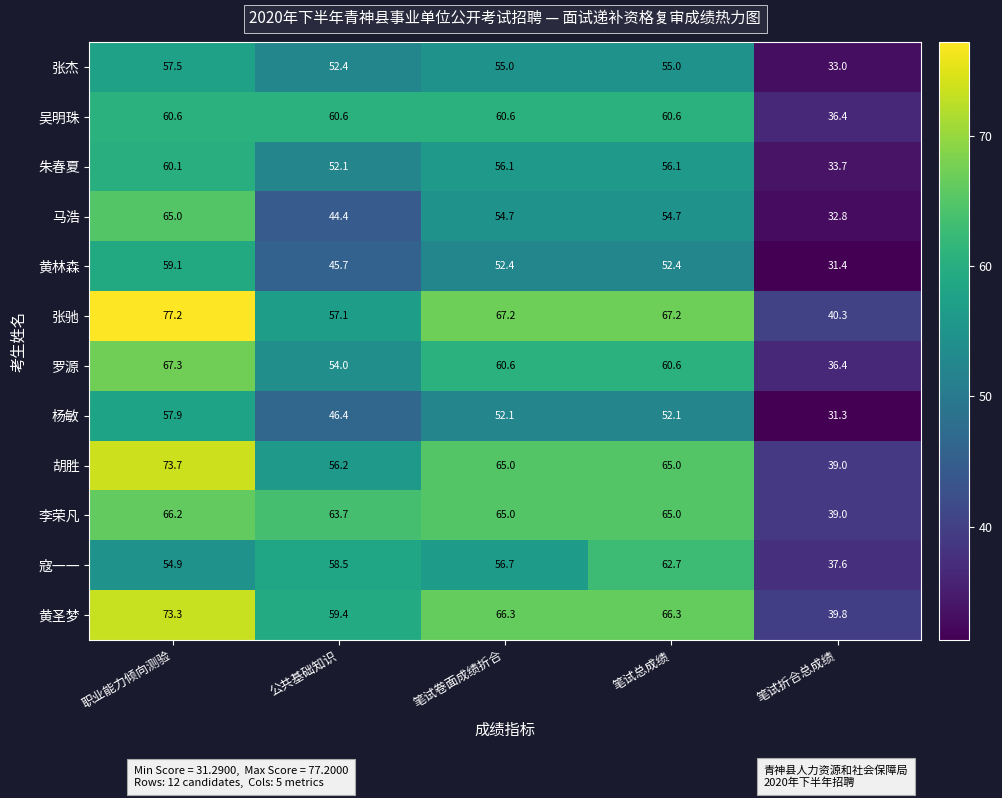

Which series has the largest total across all categories?

张驰